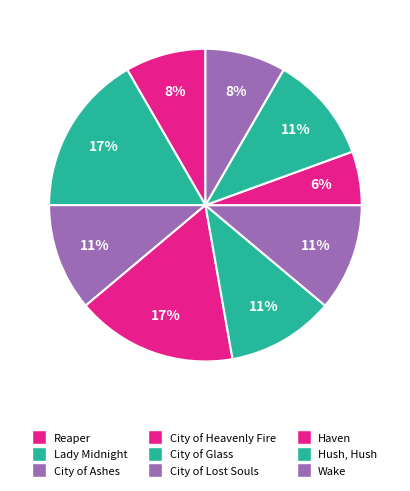

Between Lady Midnight and City of Ashes, which is larger?

Lady Midnight